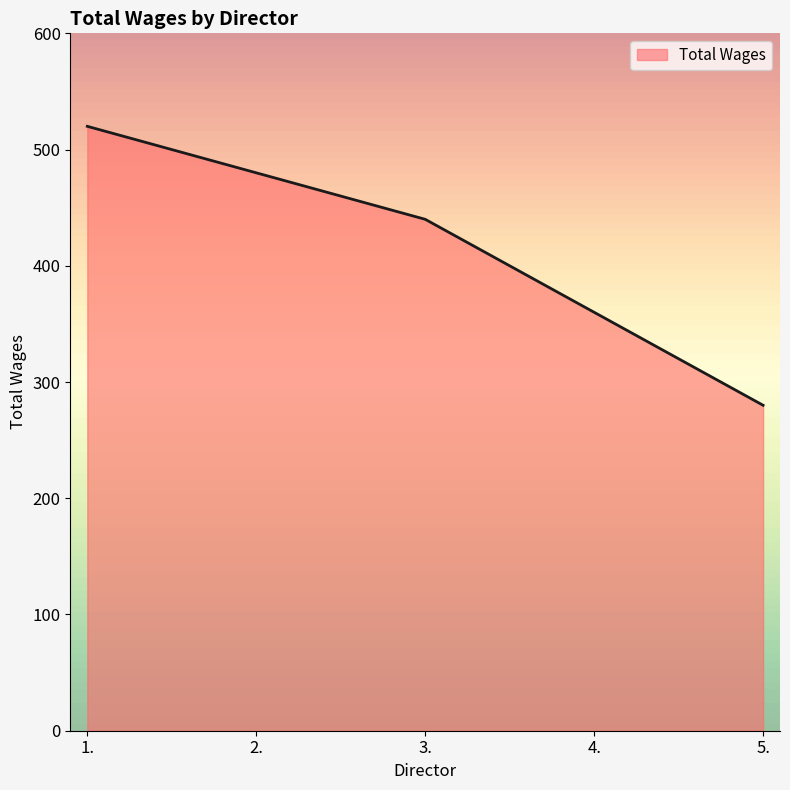

Which category has the lowest value across all series?

5.